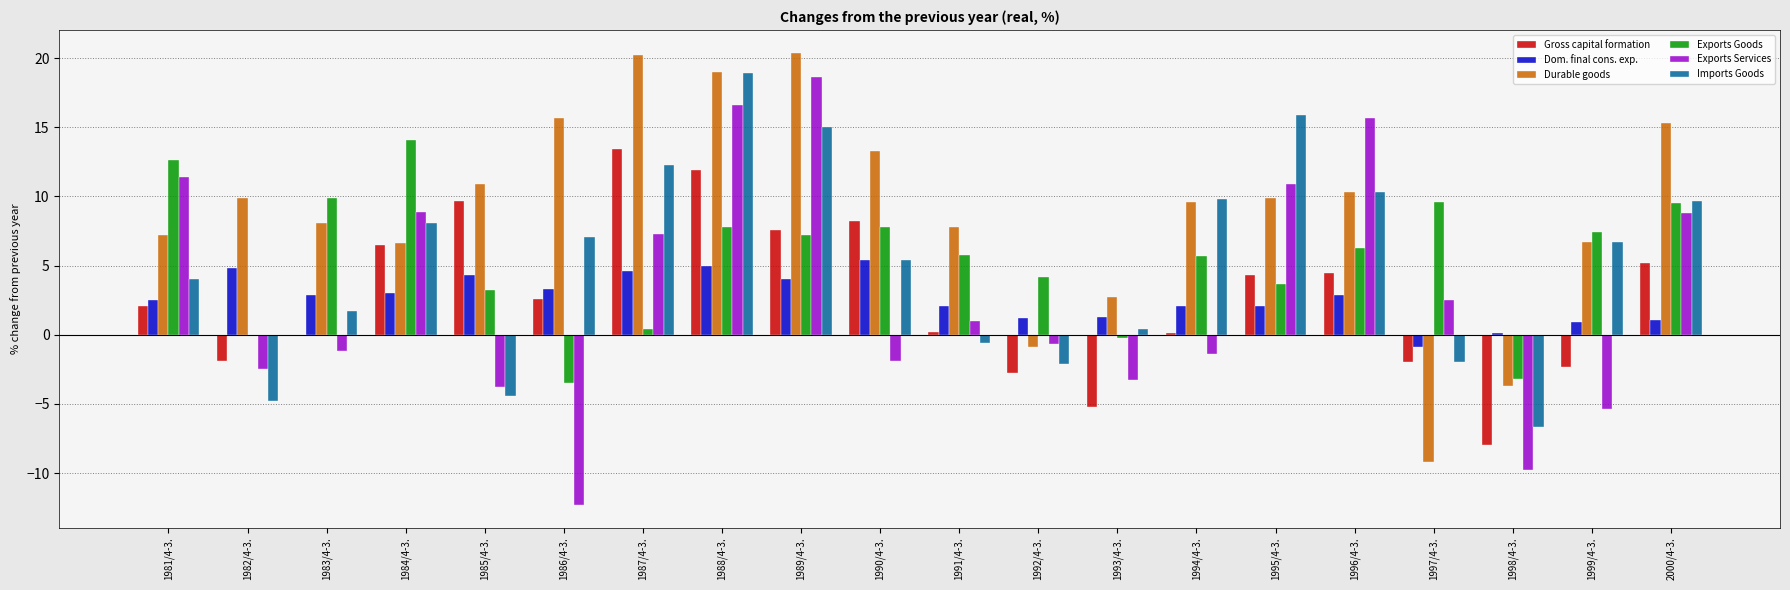

How many categories are shown in the chart?

20